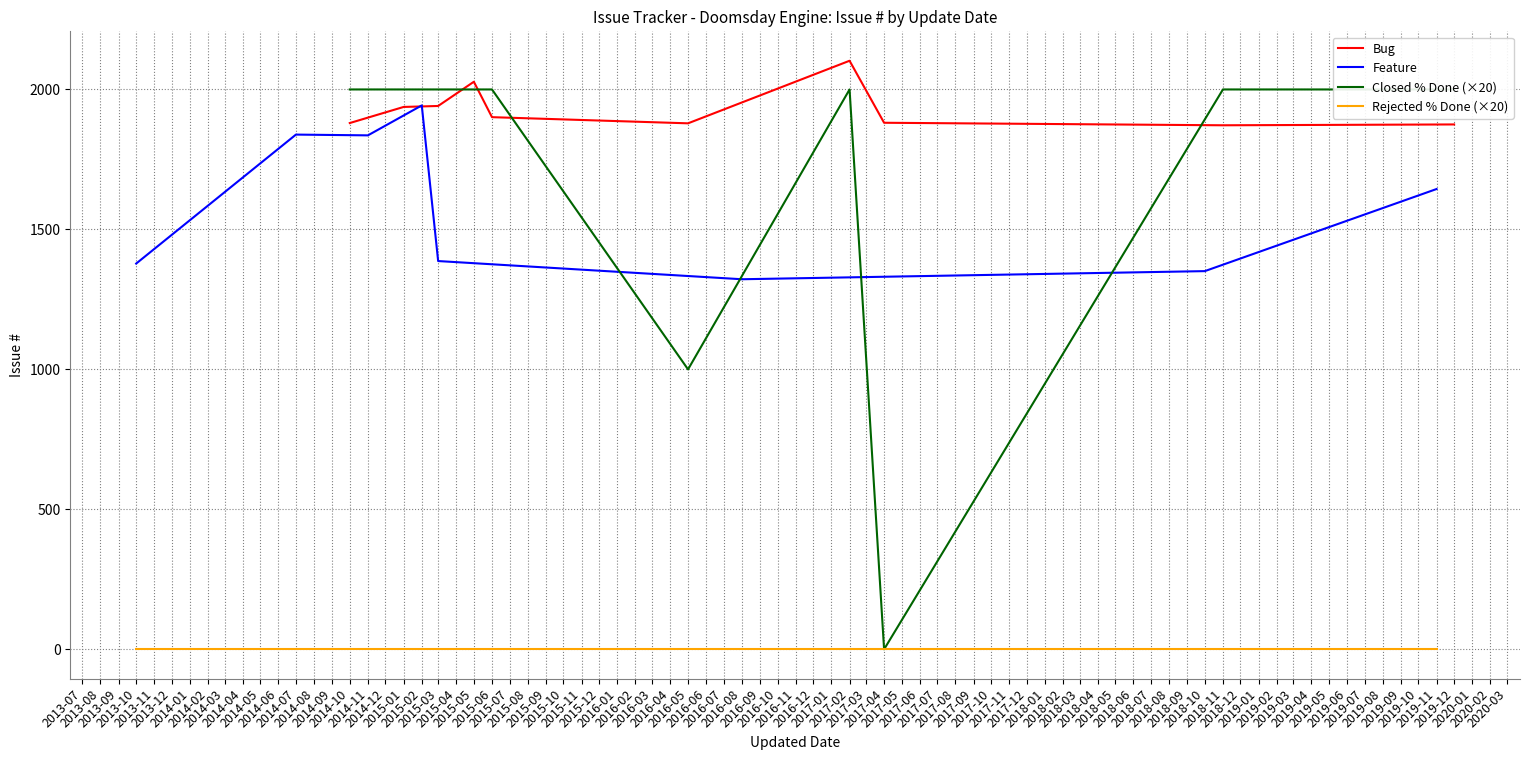

True or false: Feature and Rejected % Done (×20) cross at least once.

False